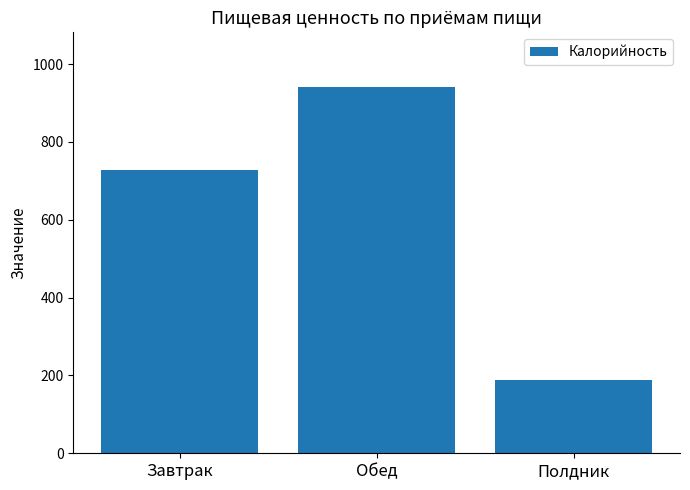

What is the sum of all values?

1857.1